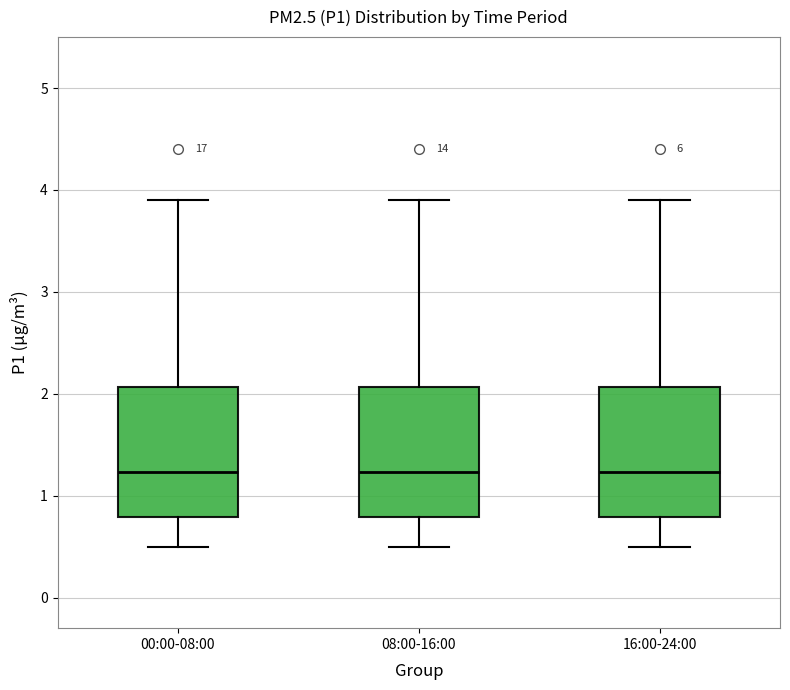

Where is the lower edge of the box for 16:00-24:00 on the y-axis? The values are not printed on the chart, so give them approximately, as read against the axis.

0.8